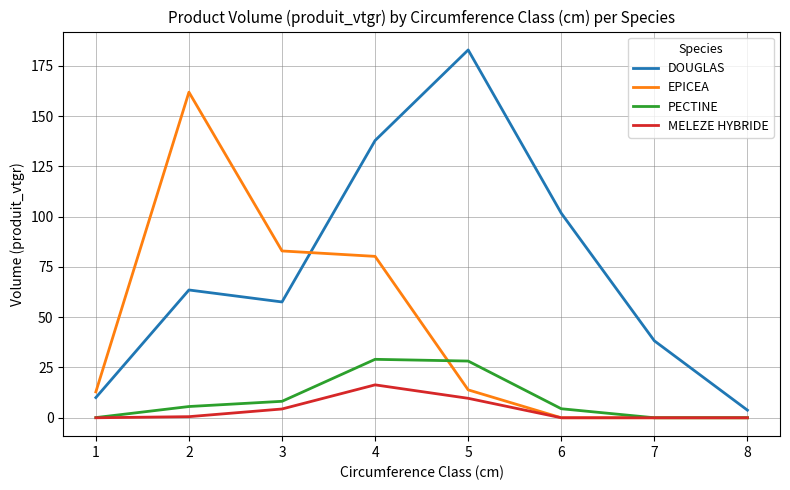

At how many categories does at least one series exceed 12?

7